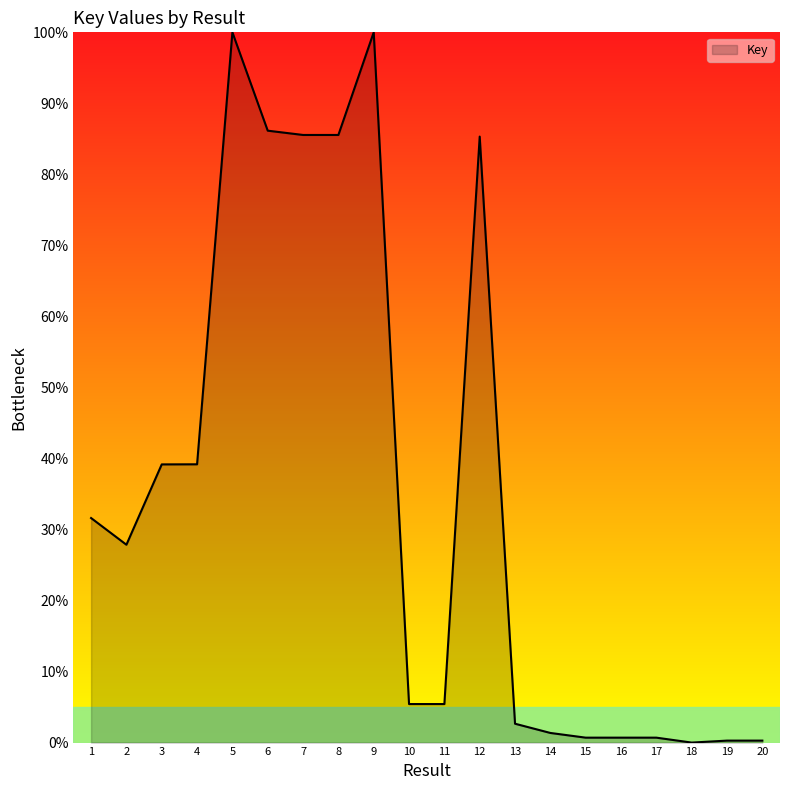

What is the change in value from 18 to 19?

+0.3